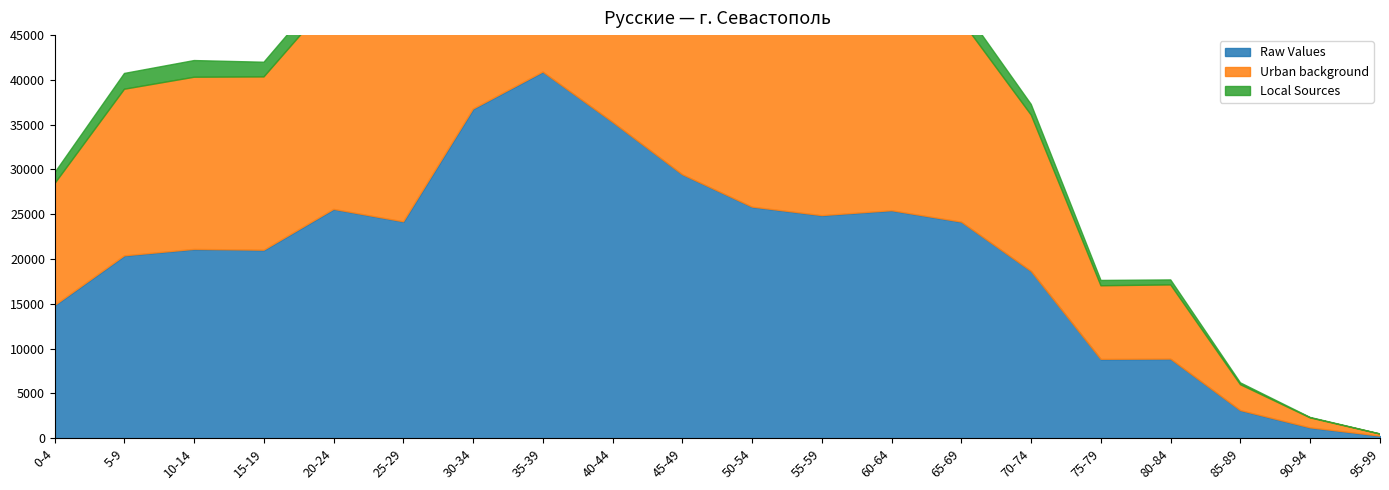

True or false: Local Sources and Urban background cross at least once.

False